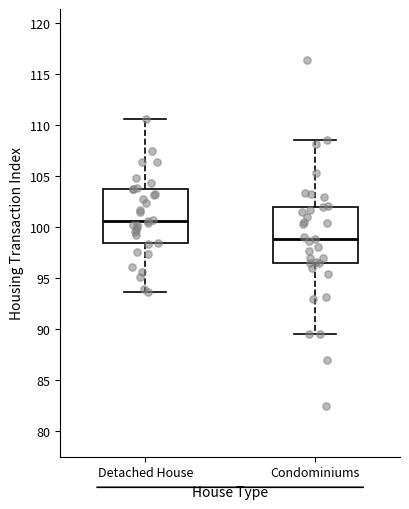

Reading left to right, read every box against the y-axis: the position of its median line, the range the box covers, and the ends of its whiskers. The values are not printed on the chart, so give them approximately, as read against the axis.

Detached House: median 100.5, box 98.5 to 103.5, whiskers 93.5 to 110.5
Condominiums: median 99.0, box 96.5 to 102.0, whiskers 89.5 to 108.5